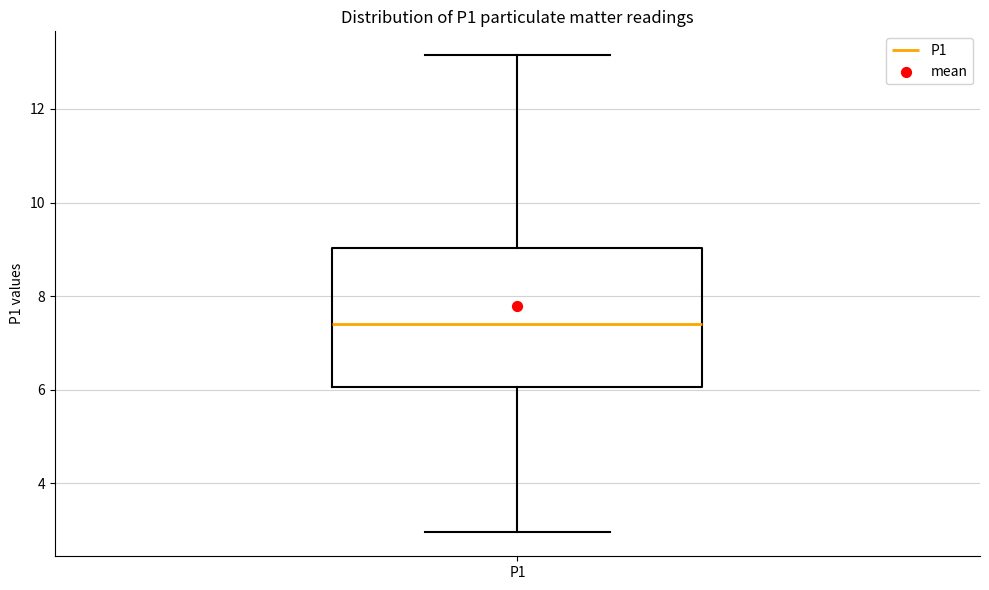

Where is the upper edge of the box for P1 on the y-axis? The values are not printed on the chart, so give them approximately, as read against the axis.

9.0